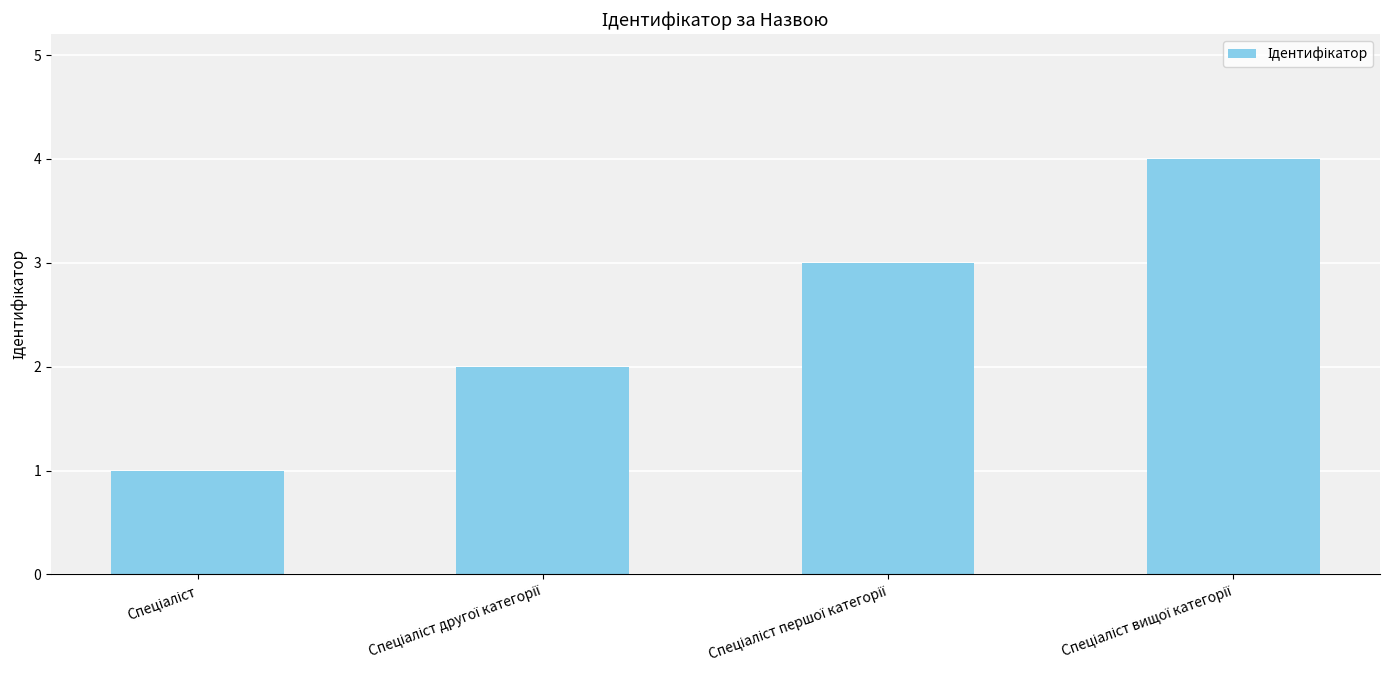

What is the greatest value displayed?

4